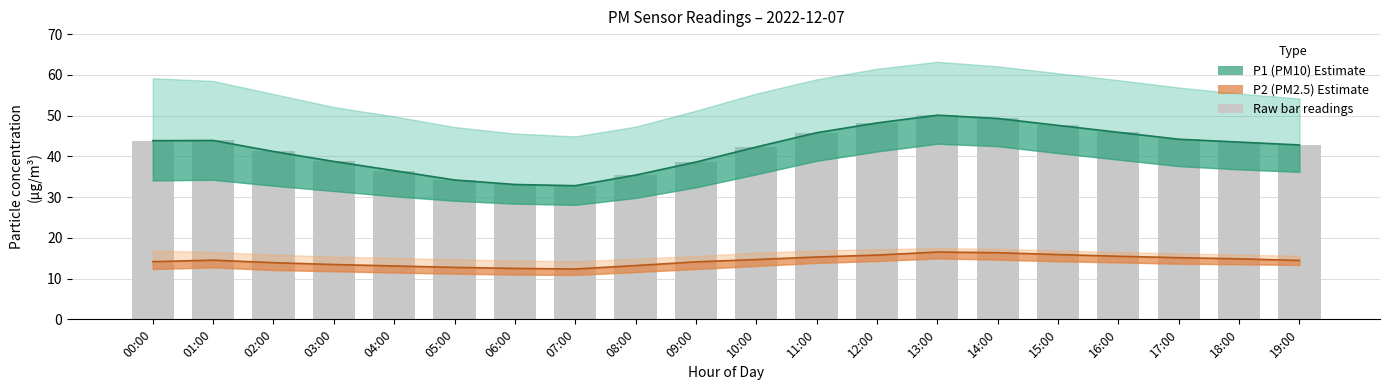

Is it true that P1_upper equals 32.9 at 12:00?

False